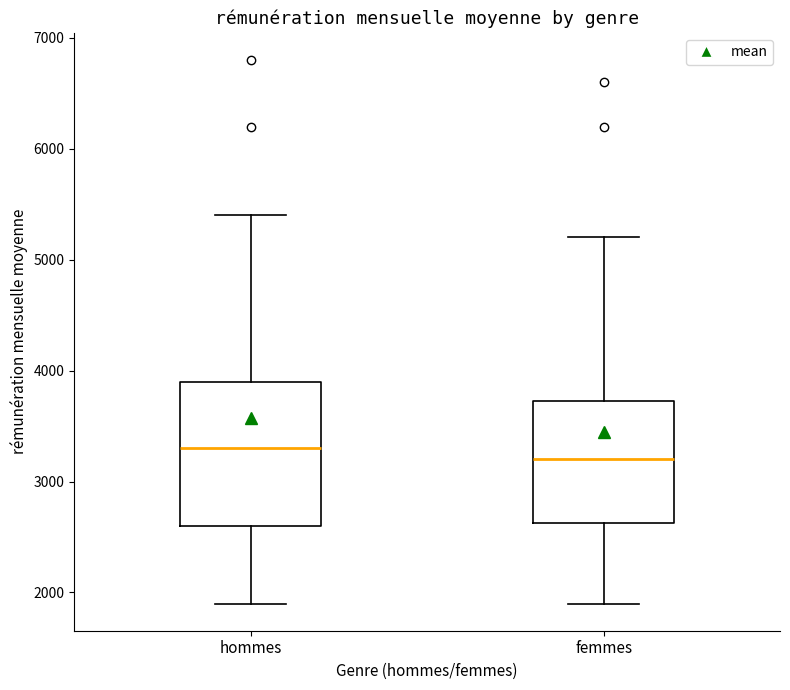

Where does the upper whisker of the box for femmes end on the y-axis? The values are not printed on the chart, so give them approximately, as read against the axis.

5200